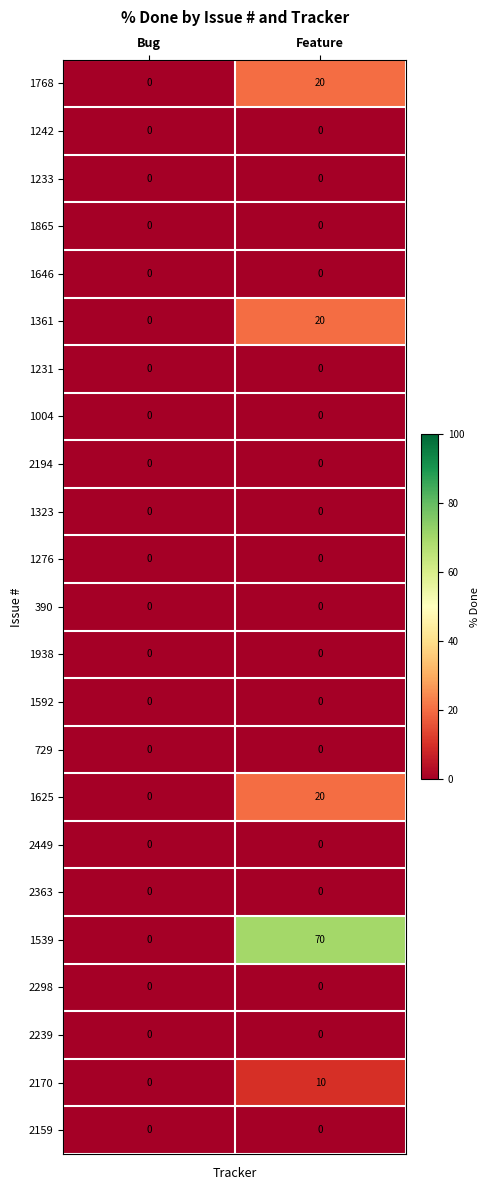

Between Bug and Feature, which series saw the biggest shift?

1539